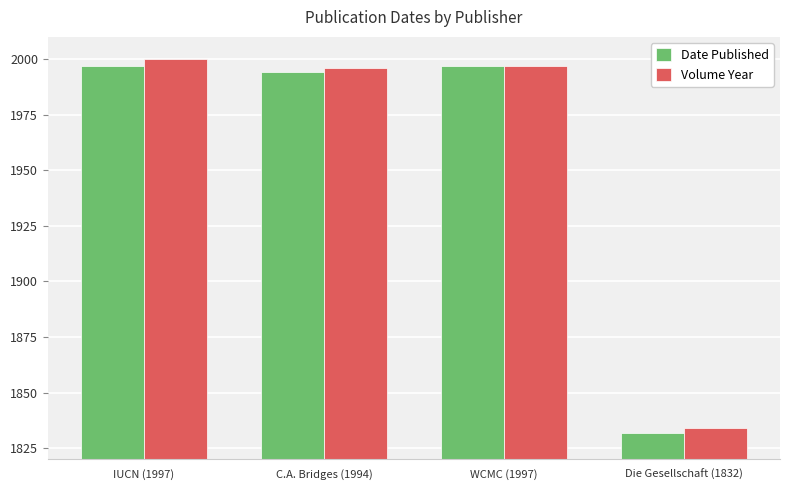

What is the difference between the Volume Year values at C.A. Bridges (1994) and Die Gesellschaft (1832)?

162